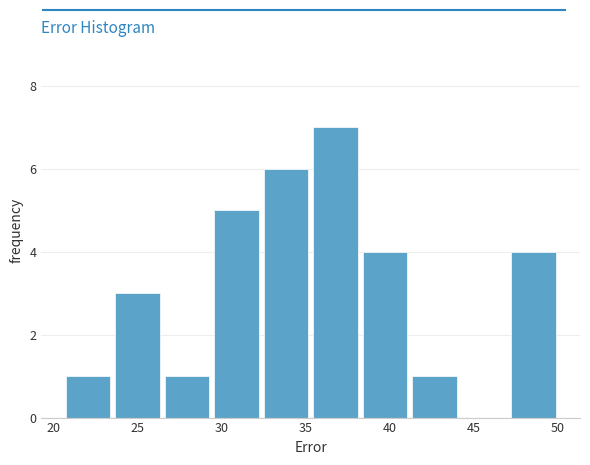

What is the height of the bar covering 29.5 to 32.5 on the x-axis? Neither the bar edges nor the heights are printed on the chart, so give them approximately, as read against the axes.

5